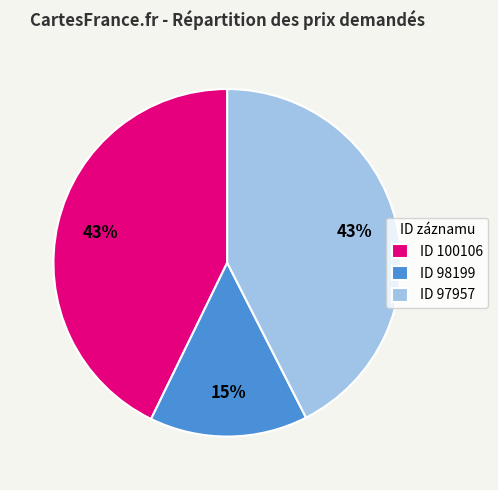

Is it true that ID 100106 is 28% of the pie?

False